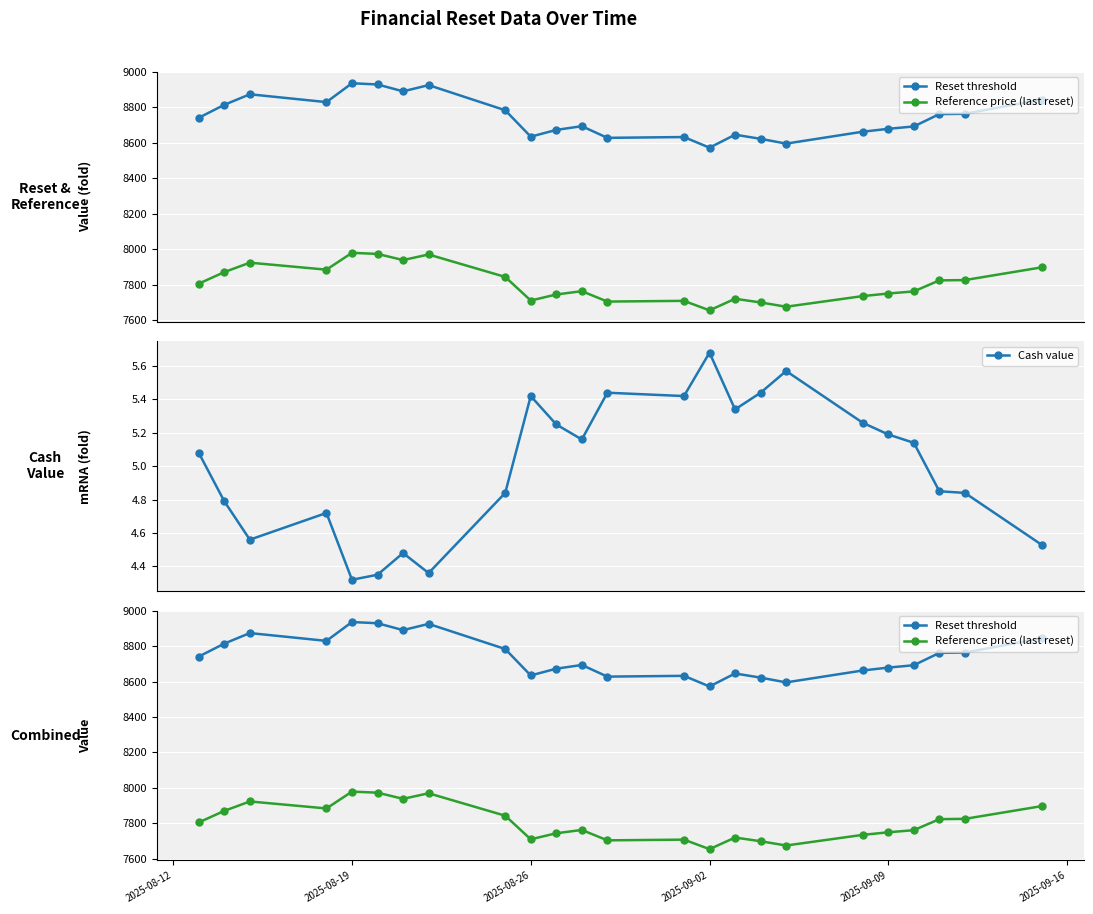

What are all the series names shown in the legend?

Reset threshold, Reference price (last reset), Cash value